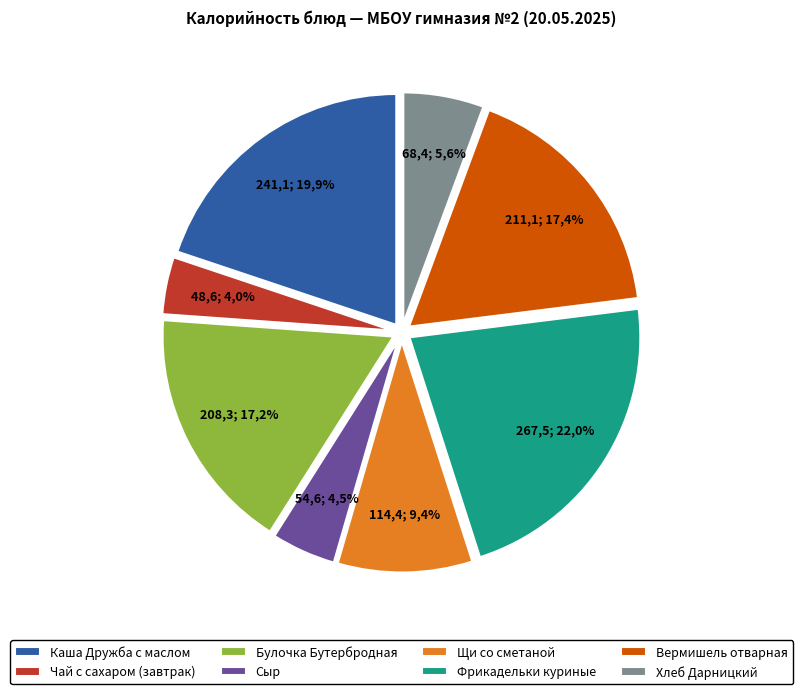

Do Чай с сахаром (завтрак) and Щи со сметаной together represent more than half of the pie?

No